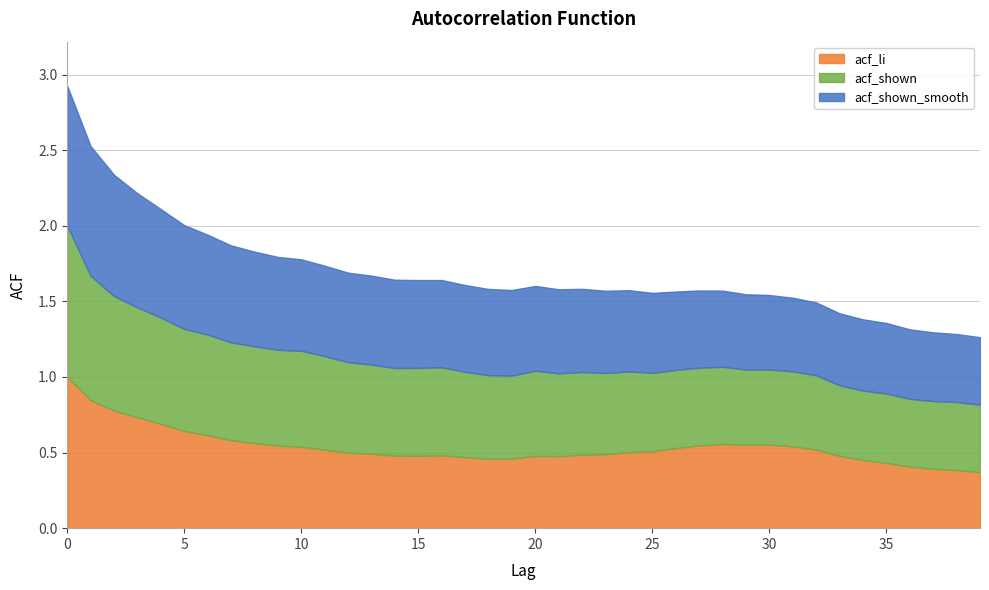

Which series has the largest total across all categories?

acf_shown_smooth